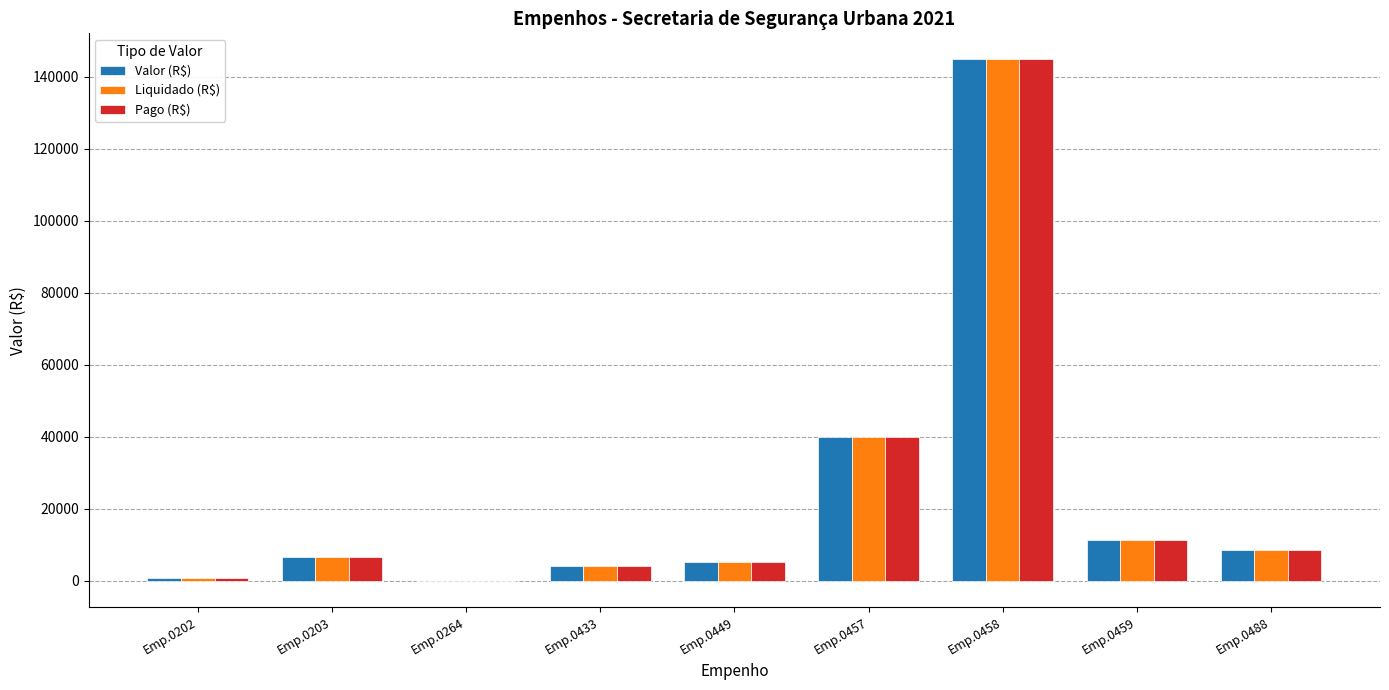

The value of Valor (R$) at Emp.0488 is 14571.6. True or false?

False